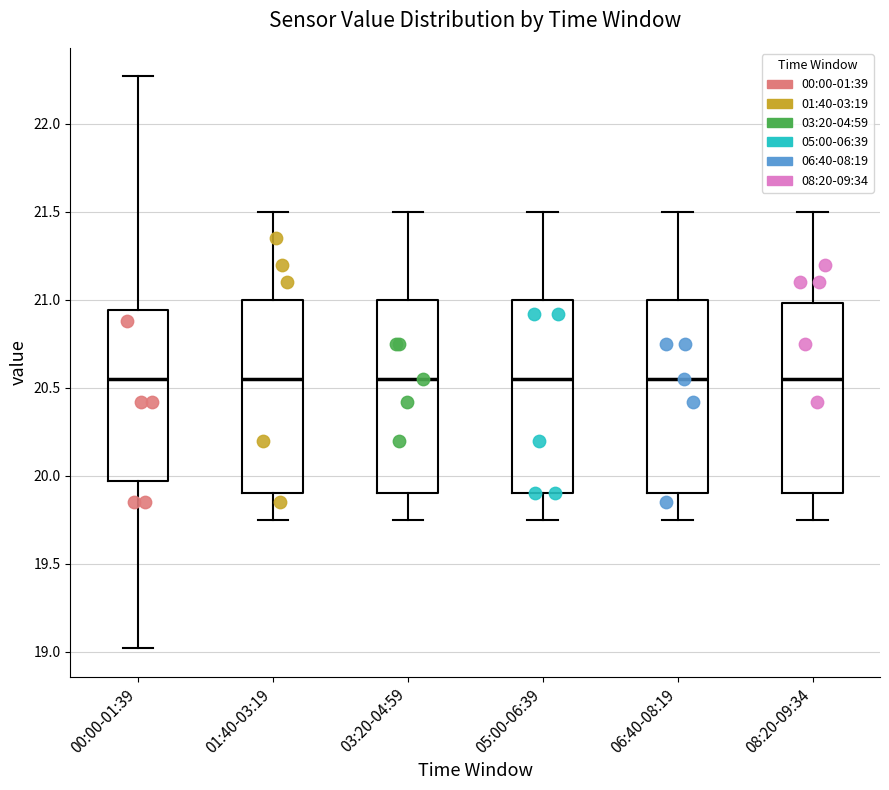

Where does the upper whisker of the box for 03:20-04:59 end on the y-axis? The values are not printed on the chart, so give them approximately, as read against the axis.

21.50